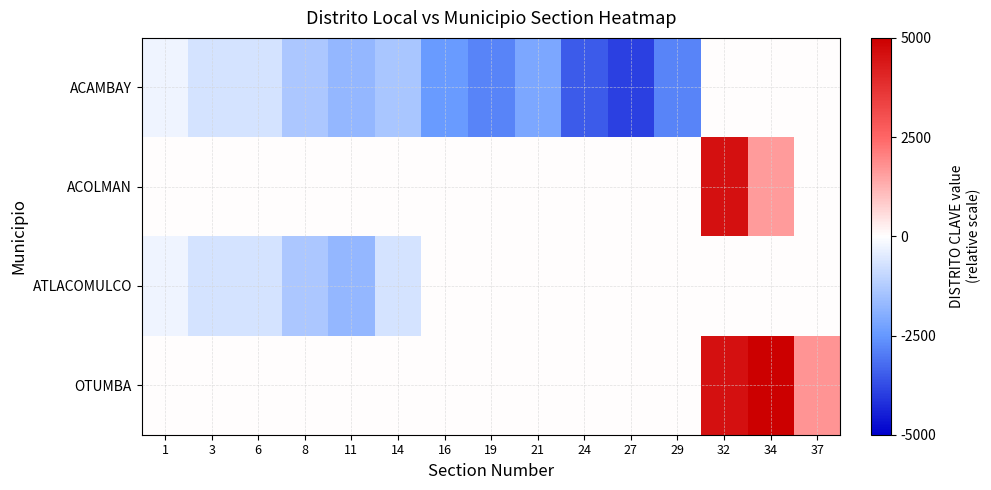

At which category is the sum across all series the highest?

32